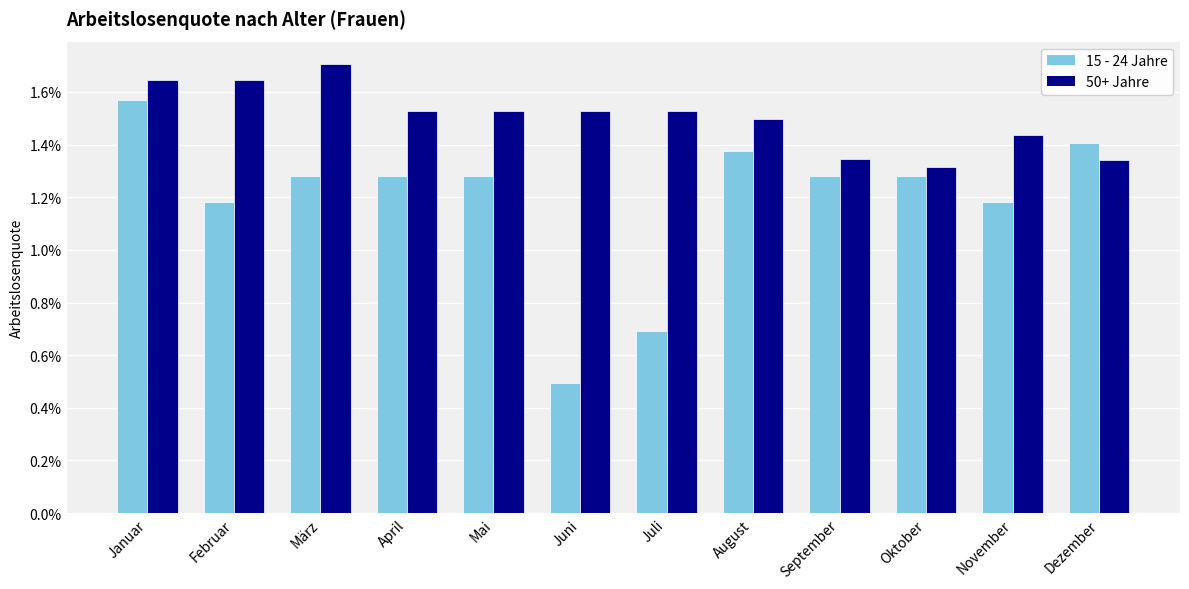

What are all the series names shown in the legend?

15 - 24 Jahre, 50+ Jahre